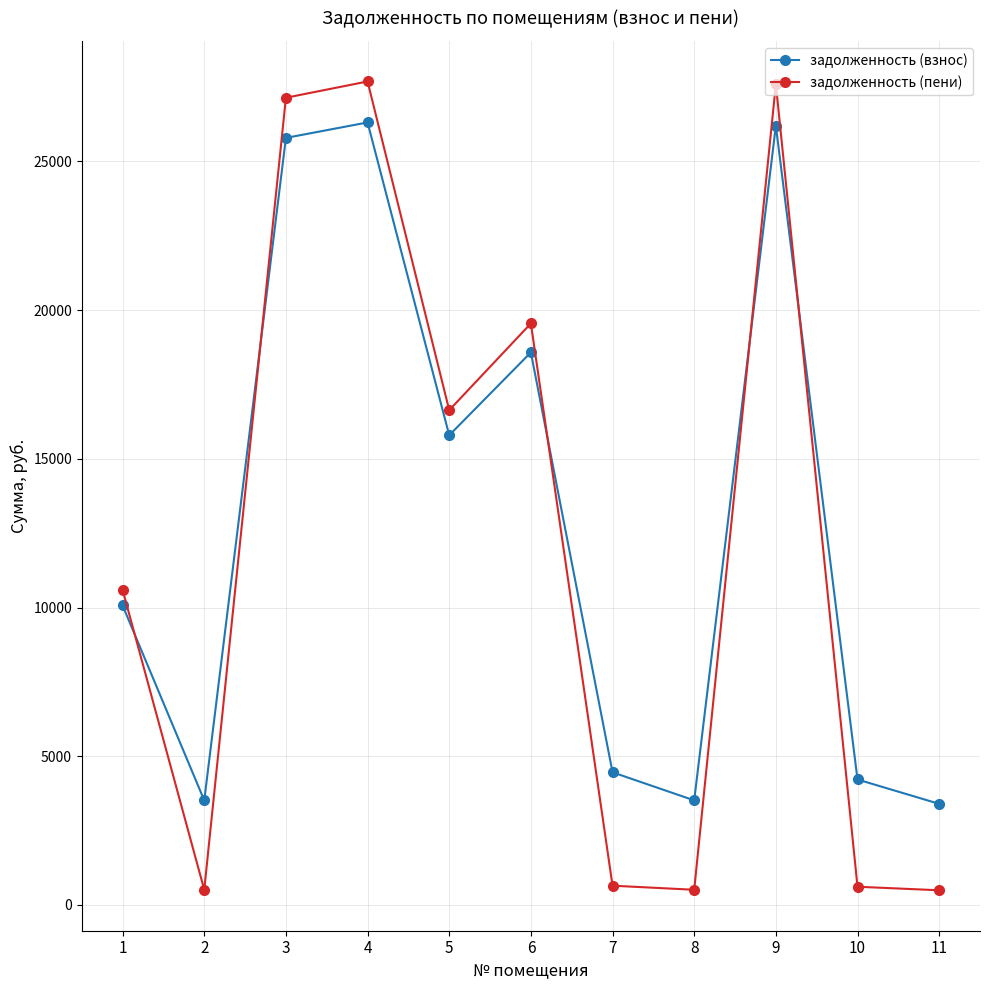

Is the value of задолженность (взнос) at 7 greater than the value of задолженность (пени) at 5?

No